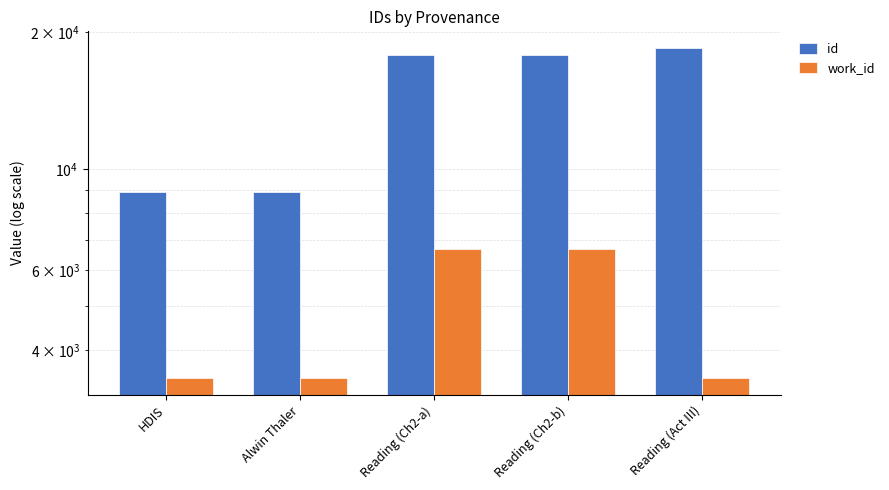

Are the bars horizontal?

No